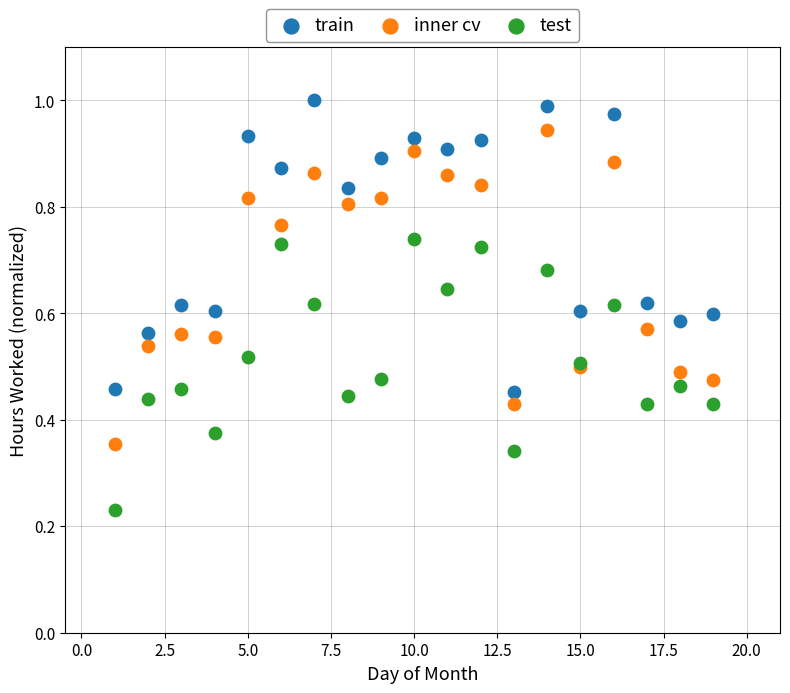

Which series reaches the maximum Y coordinate?

train